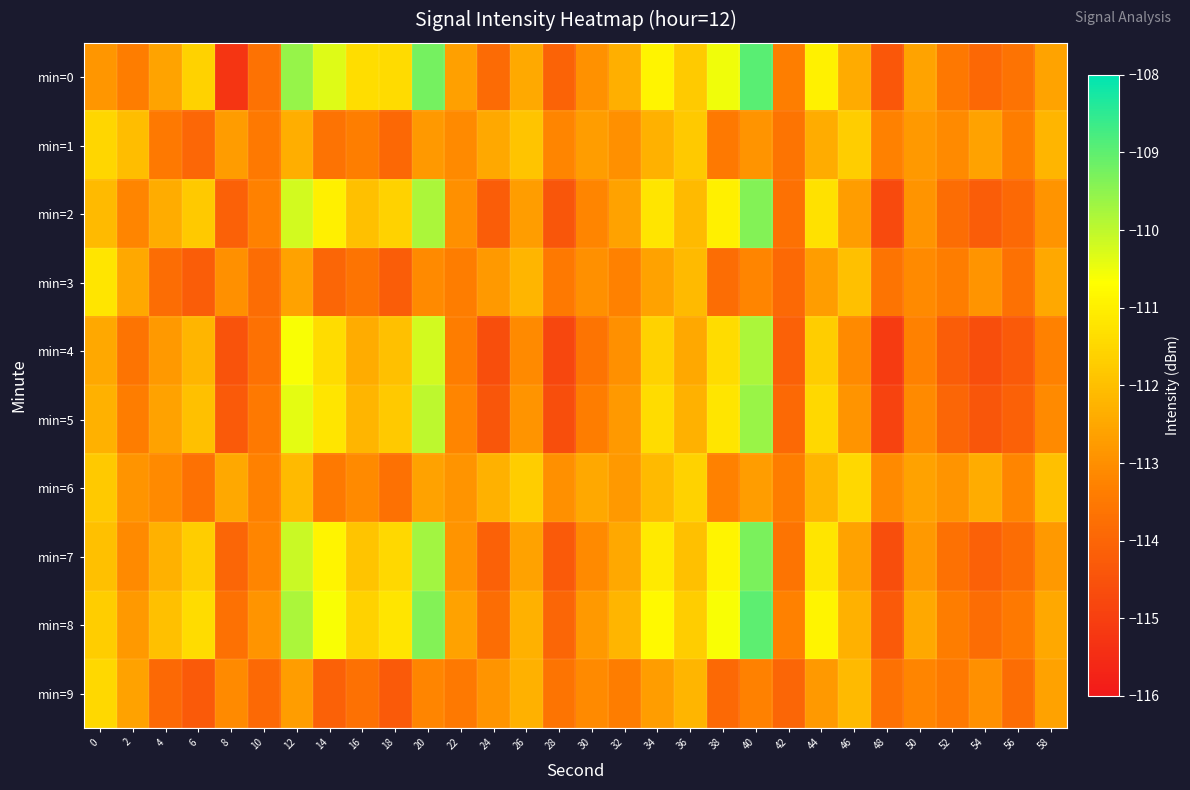

What is the spread (max minus min) of values at 32?

1.2